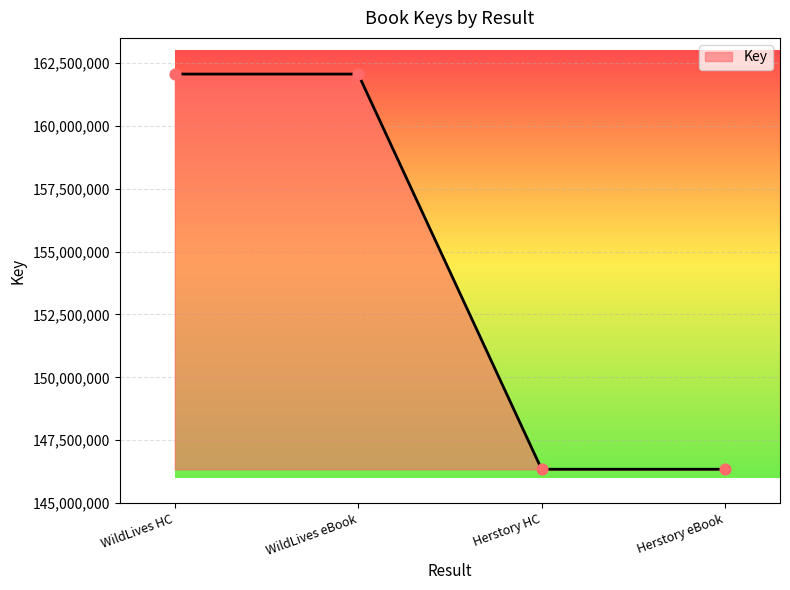

What is the change in value from WildLives eBook to Herstory eBook?

-15717519